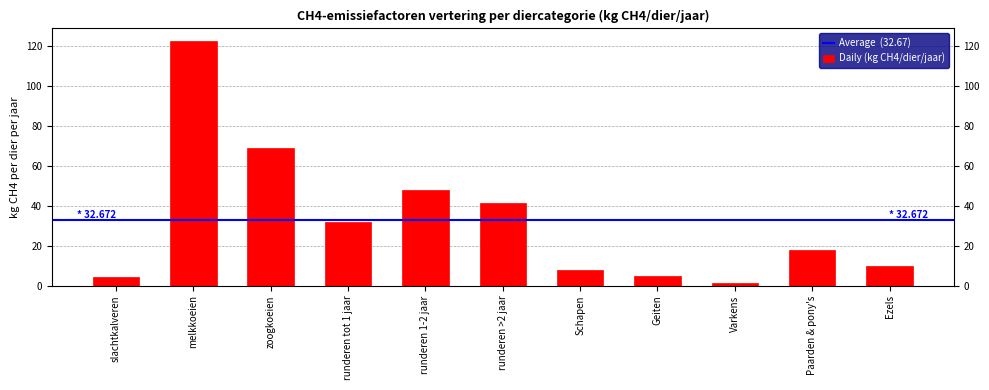

List the labels in order of value, largest first.

melkkoeien, zoogkoeien, runderen 1-2 jaar, runderen >2 jaar, runderen tot 1 jaar, Paarden & pony's, Ezels, Schapen, Geiten, slachtkalveren, Varkens